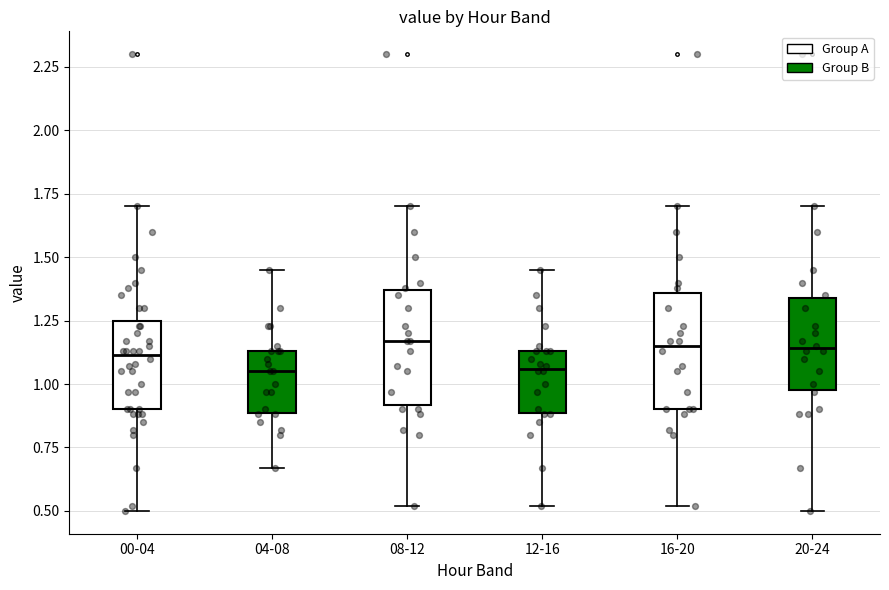

Reading left to right, transcribe this box plot: for each box, give where its median line is, the range the box spans, and where its two whiskers end, as read against the y-axis. The values are not printed on the chart, so give them approximately, as read against the axis.

00-04: median 1.10, box 0.90 to 1.25, whiskers 0.50 to 1.70
04-08: median 1.05, box 0.90 to 1.15, whiskers 0.65 to 1.45
08-12: median 1.15, box 0.90 to 1.35, whiskers 0.50 to 1.70
12-16: median 1.05, box 0.90 to 1.15, whiskers 0.50 to 1.45
16-20: median 1.15, box 0.90 to 1.35, whiskers 0.50 to 1.70
20-24: median 1.15, box 1.00 to 1.35, whiskers 0.50 to 1.70